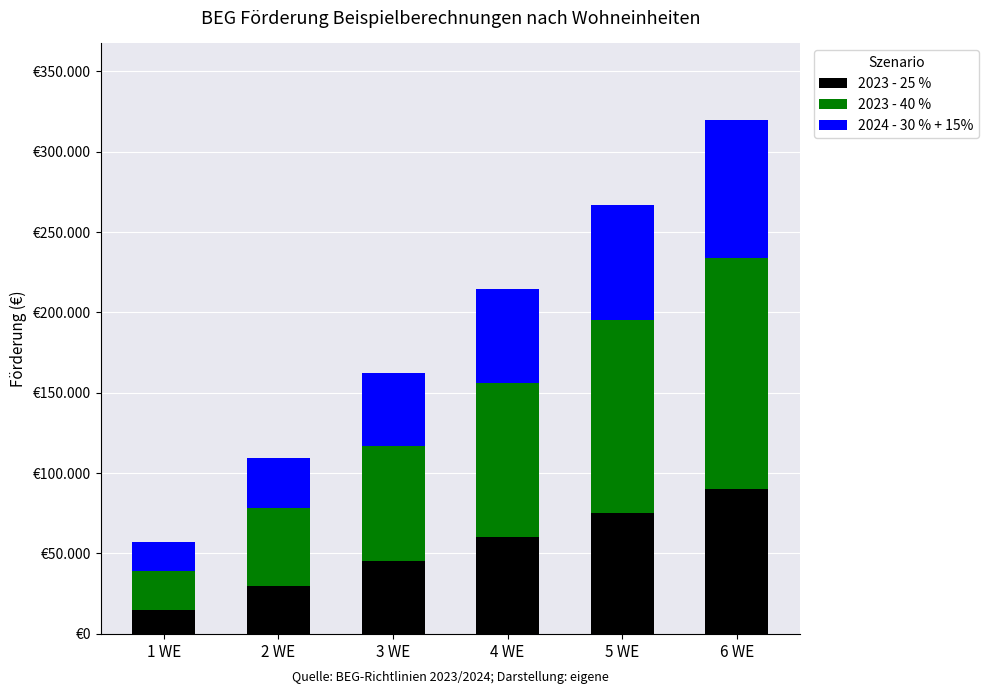

The value of 2024 - 30 % + 15% at 2 WE is 6924. True or false?

False